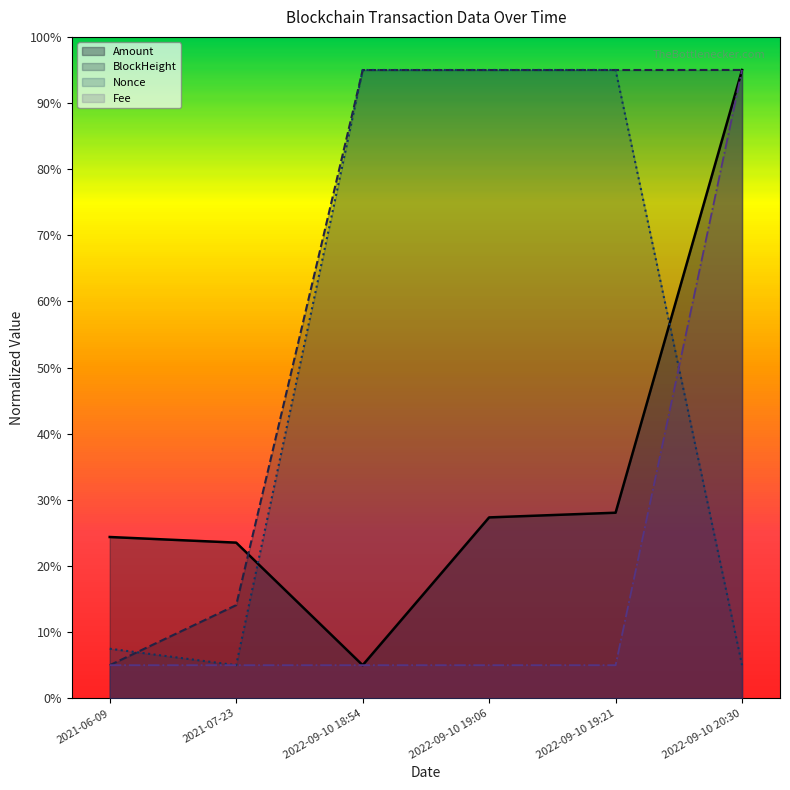

Does the chart display data point markers on the line(s)?

No